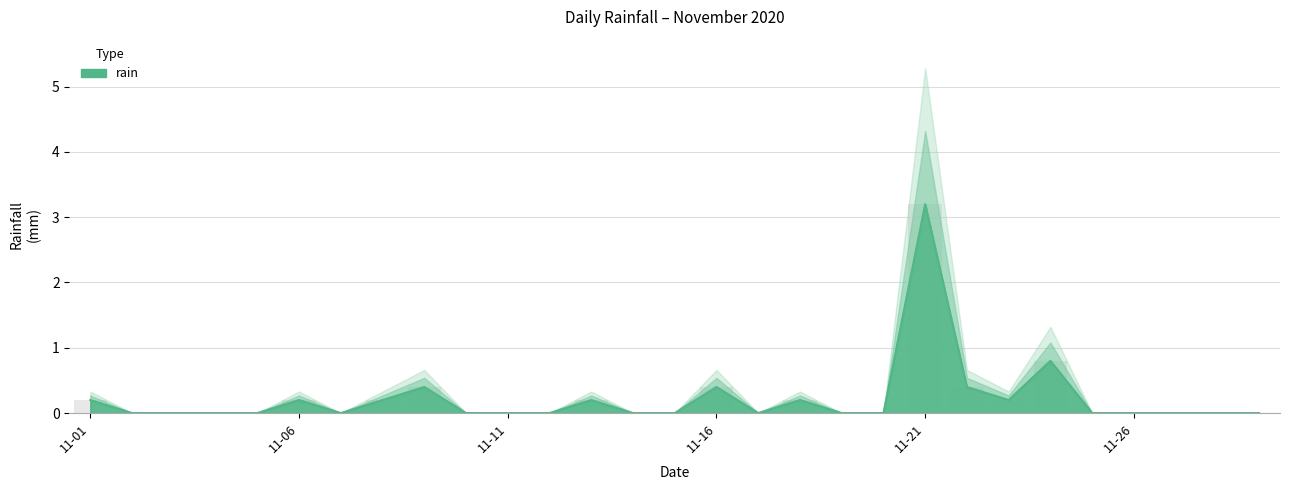

What is the value of the 18th bar from the left?

0.2